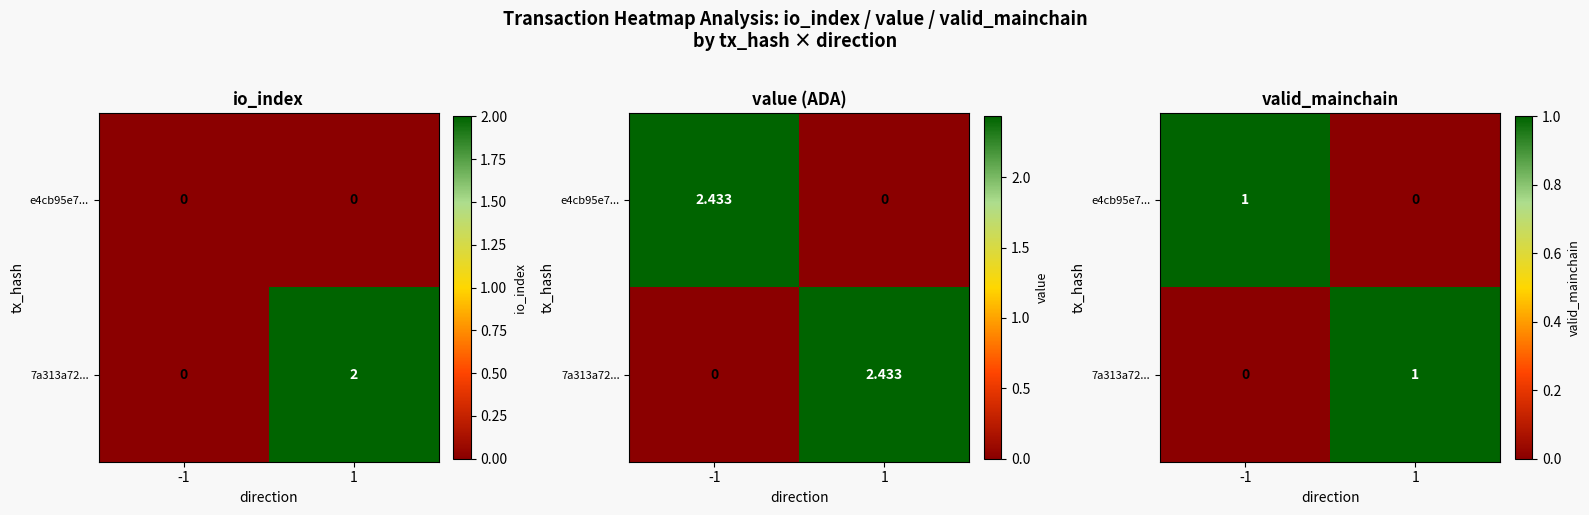

Is the value of e4cb95e7... at 1 greater than the value of 7a313a72... at 1?

No